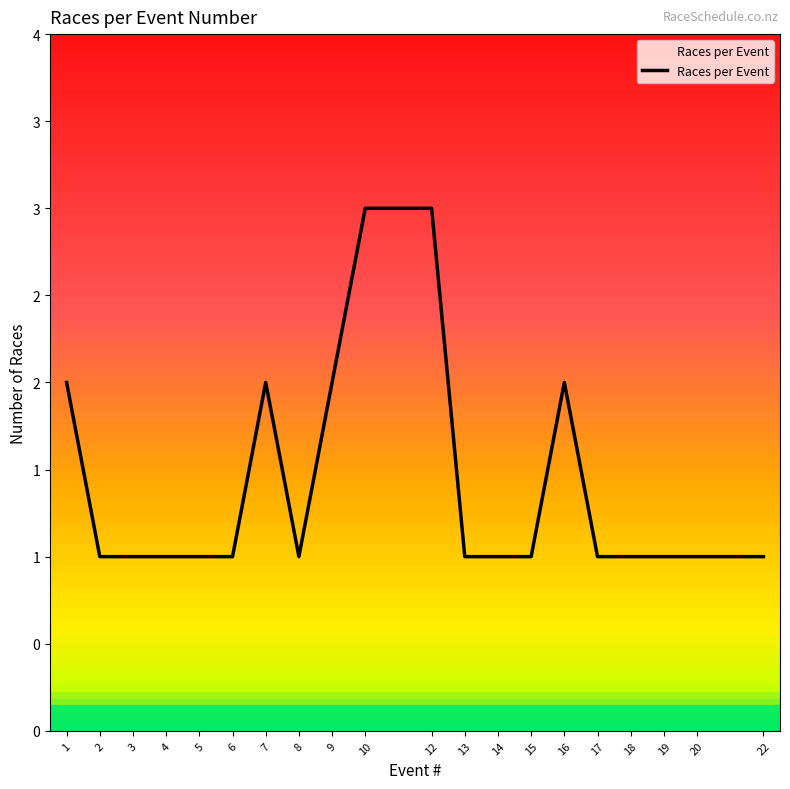

Reading left to right, list all the values displayed in this chart.

1=2	2=1	3=1	4=1	5=1	6=1	7=2	8=1	9=2	10=3	12=3	13=1	14=1	15=1	16=2	17=1	18=1	19=1	20=1	22=1